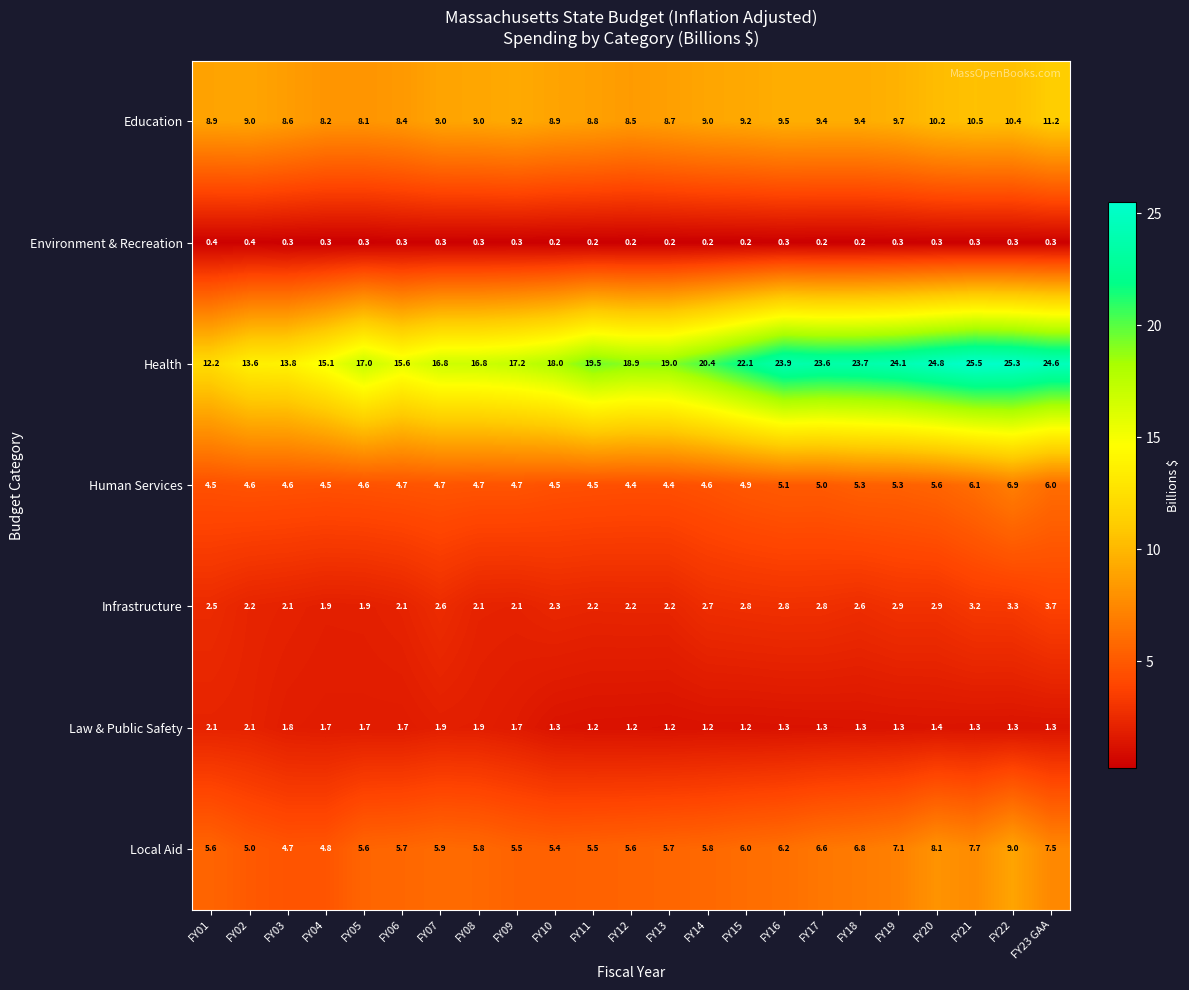

At FY06, list the series in order from largest to smallest.

Health, Education, Local Aid, Human Services, Infrastructure, Law & Public Safety, Environment & Recreation